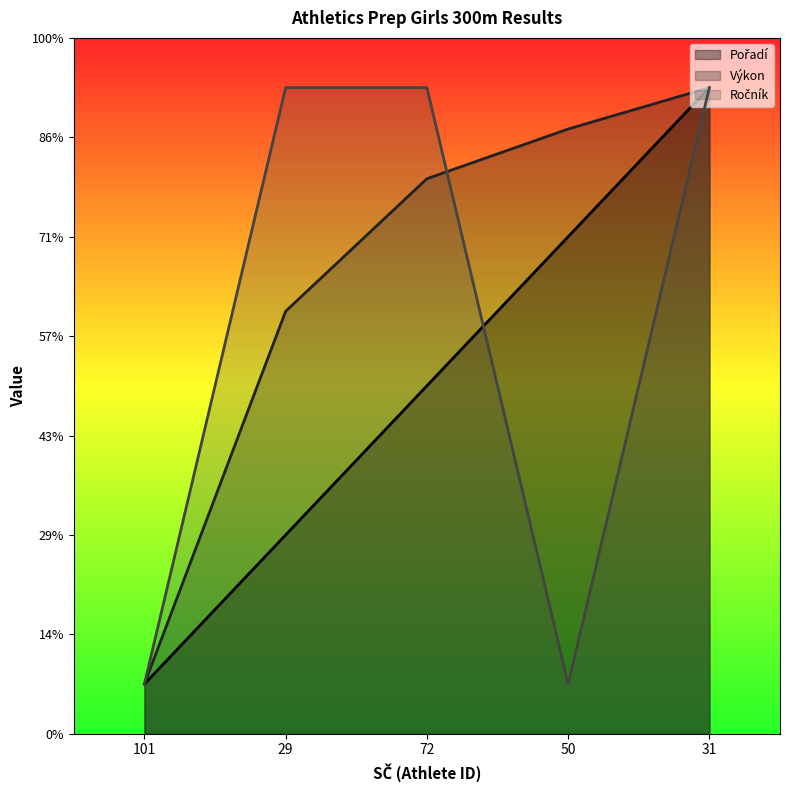

Which series has the largest total across all categories?

Výkon